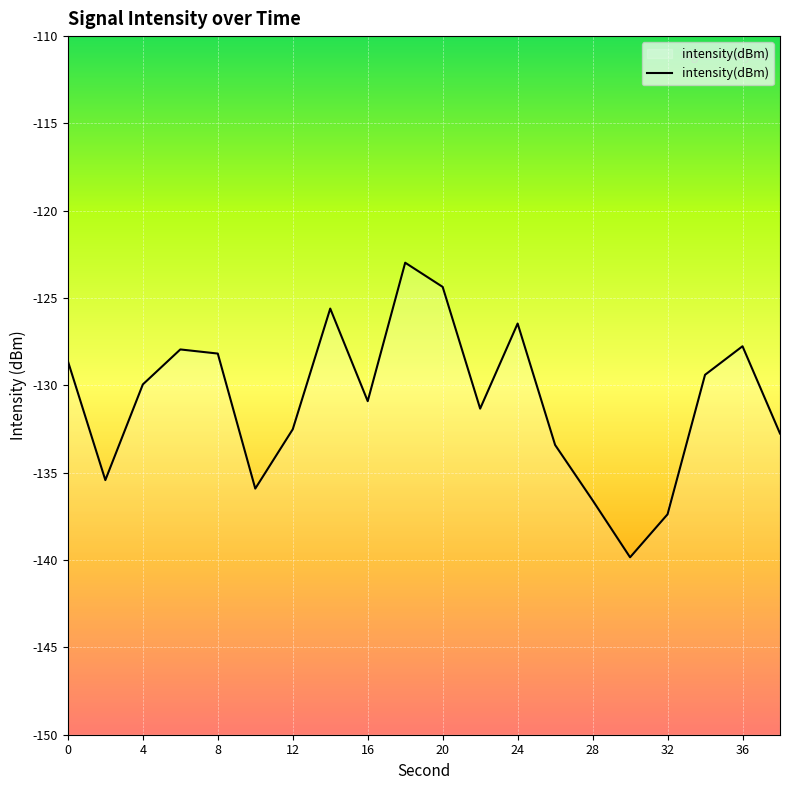

What is the minimum value shown in the chart?

-139.8